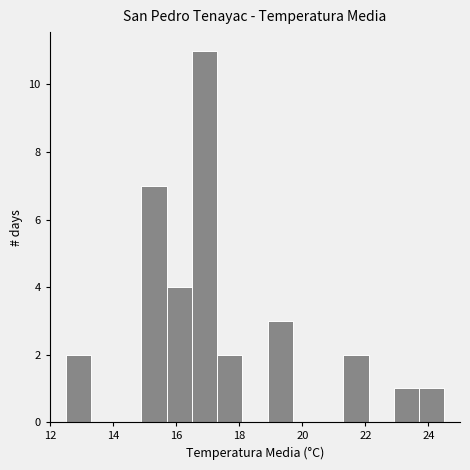

What is the height of the bar covering 14.9 to 15.7 on the x-axis? Neither the bar edges nor the heights are printed on the chart, so give them approximately, as read against the axes.

7